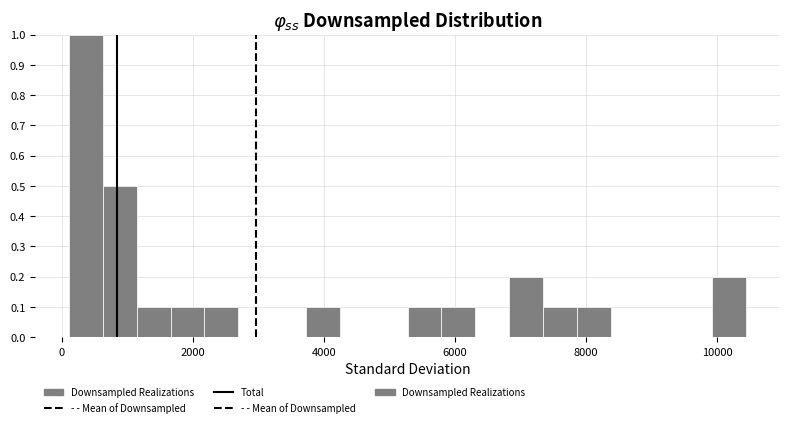

Read against the x-axis, roughly where is the centre of the tallest bar?

400